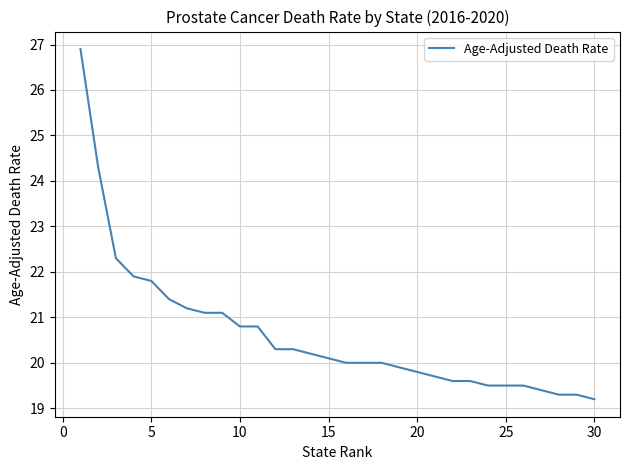

What is the difference between the maximum and minimum values?

7.7